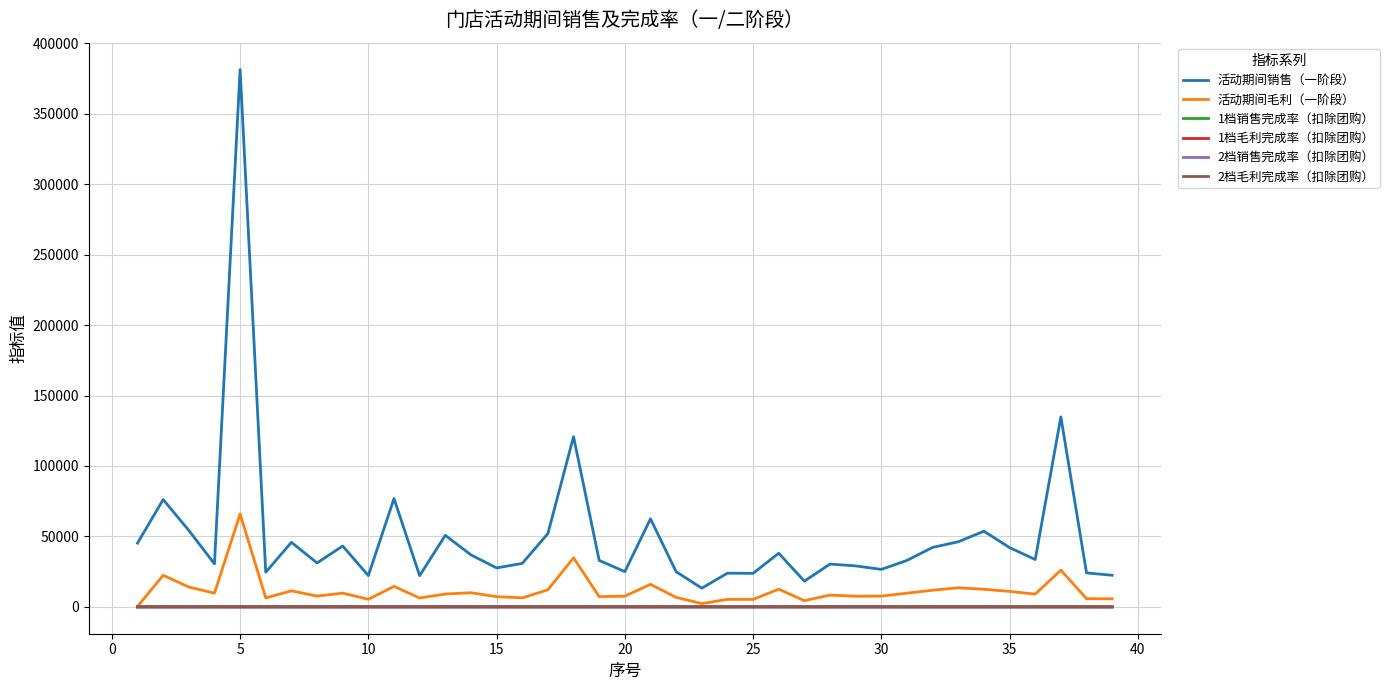

What is the greatest value displayed?

381461.9